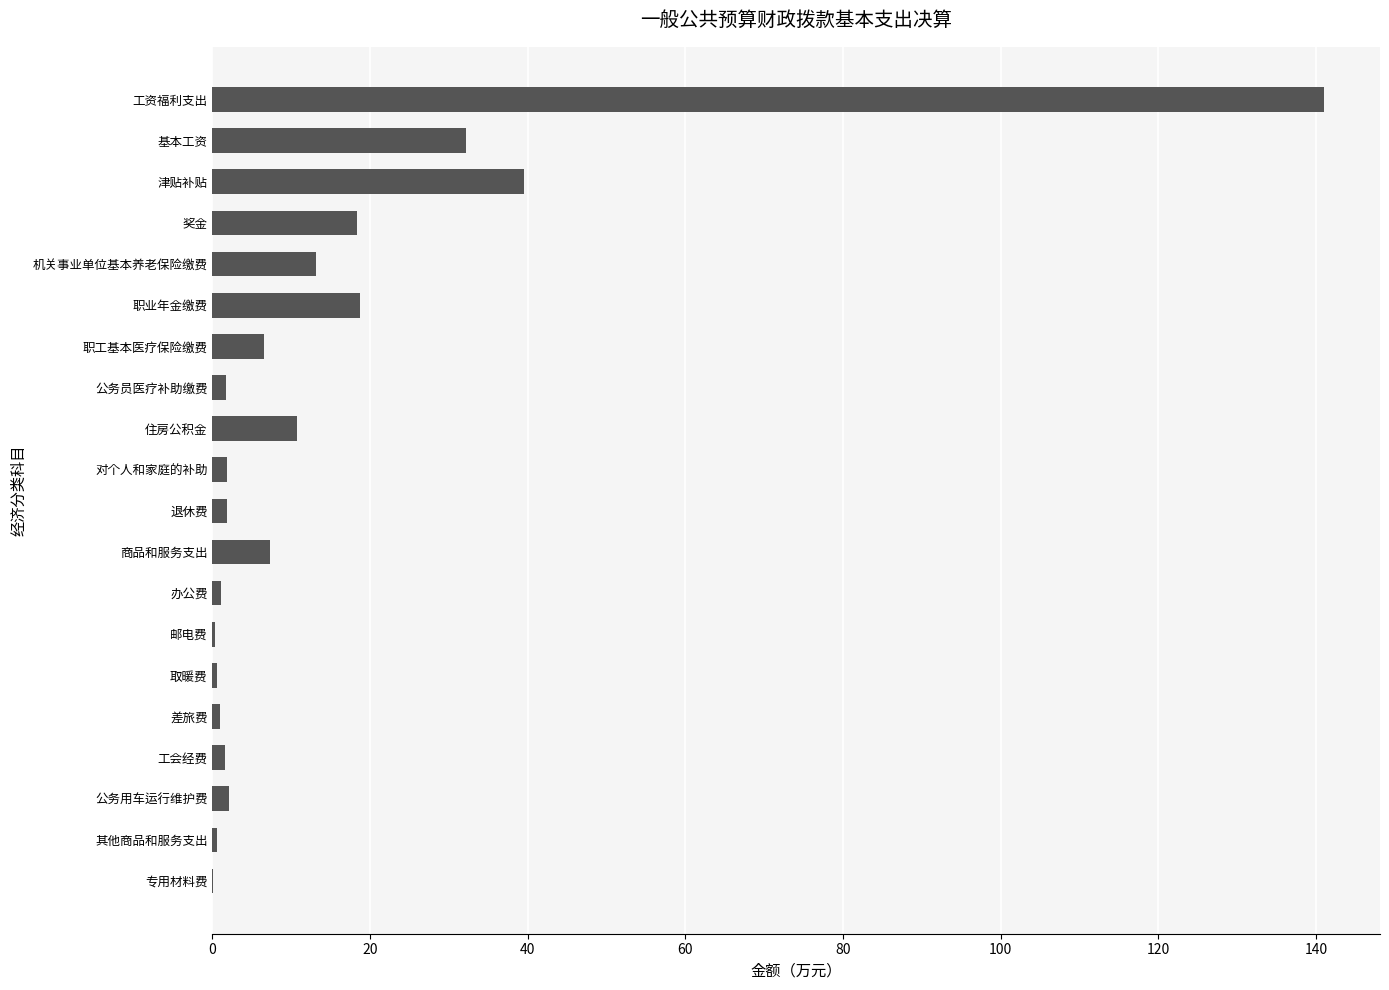

Is it true that the value at 职业年金缴费 is 6.9?

False